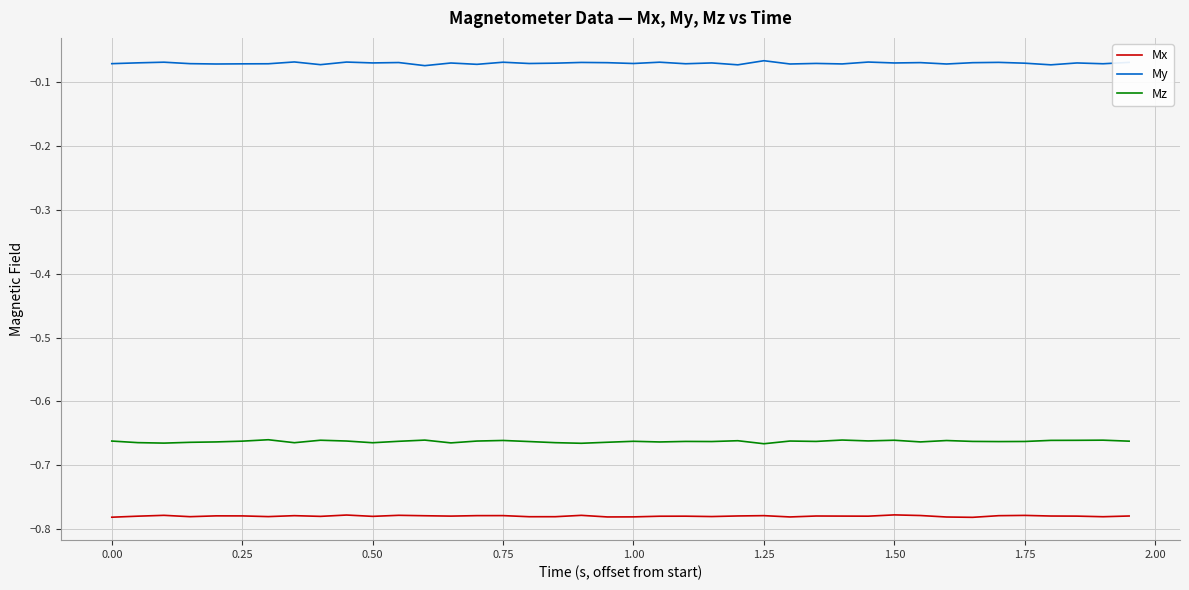

True or false: Mx and Mz intersect in this chart.

False